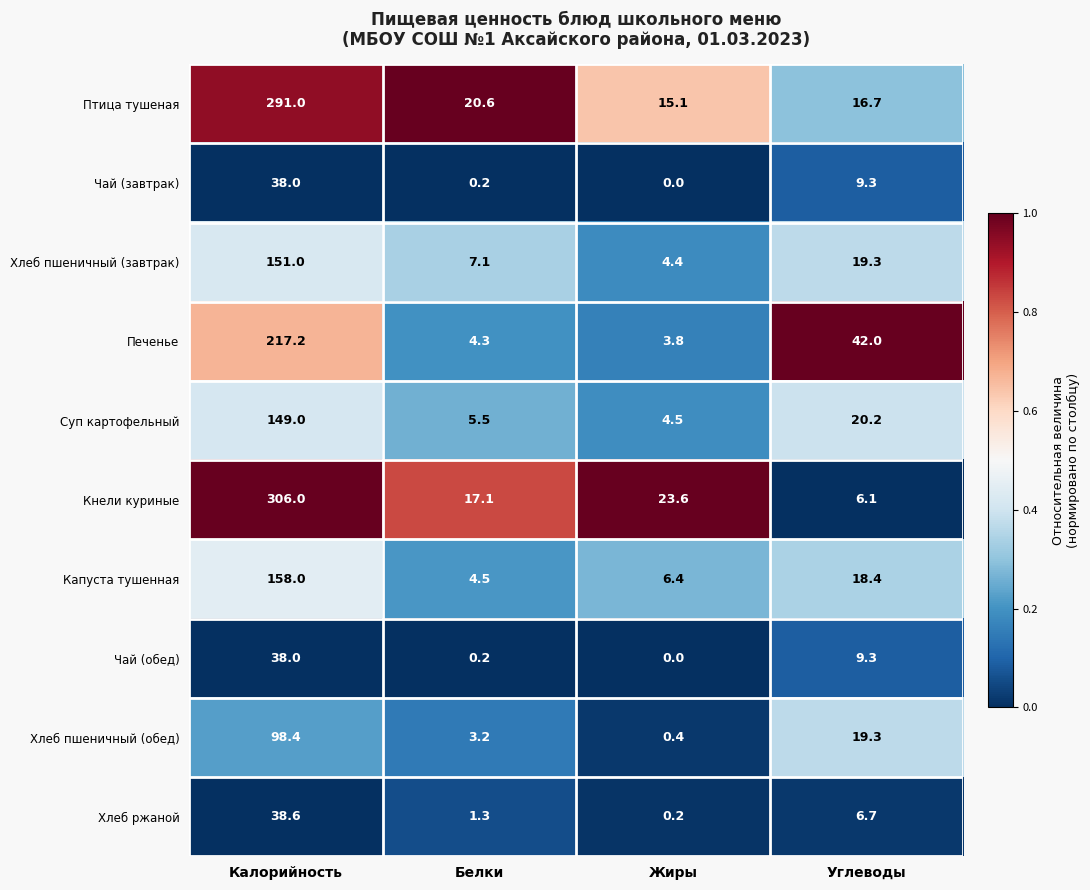

What is the total value across all series at Жиры?

58.4